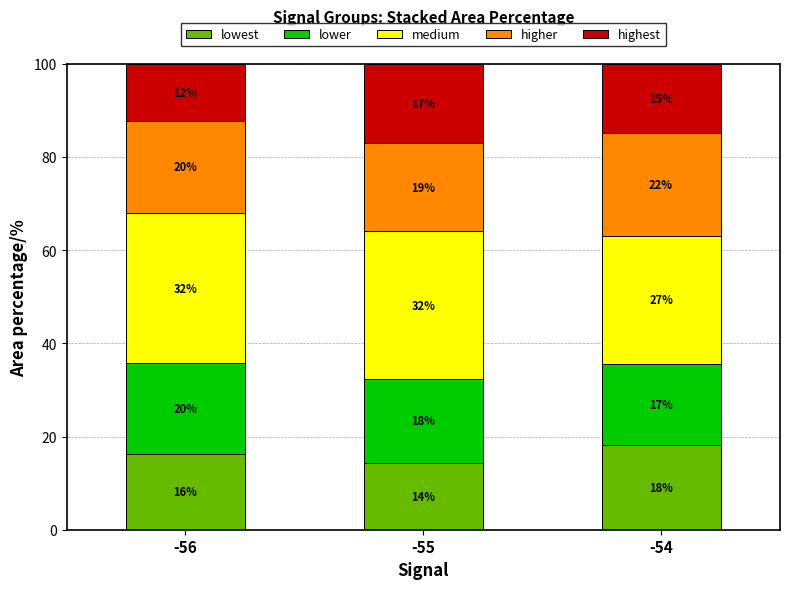

Does the chart contain any negative values?

No